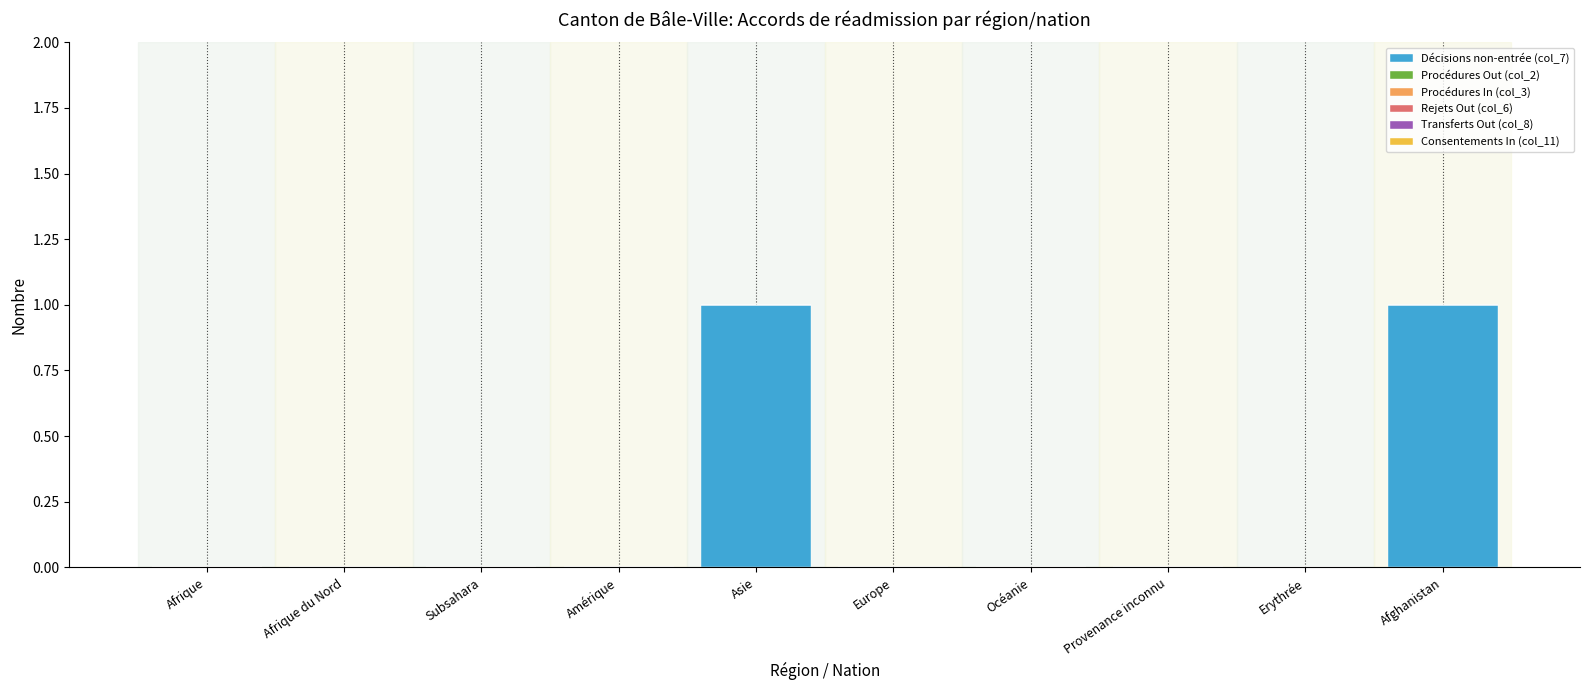

Reading left to right, what are all the values shown in this chart?

Décisions non-entrée (col_7): 0	0	0	0	1	0	0	0	0	1
Procédures Out (col_2): 0	0	0	0	0	0	0	0	0	0
Procédures In (col_3): 0	0	0	0	0	0	0	0	0	0
Rejets Out (col_6): 0	0	0	0	0	0	0	0	0	0
Transferts Out (col_8): 0	0	0	0	0	0	0	0	0	0
Consentements In (col_11): 0	0	0	0	0	0	0	0	0	0